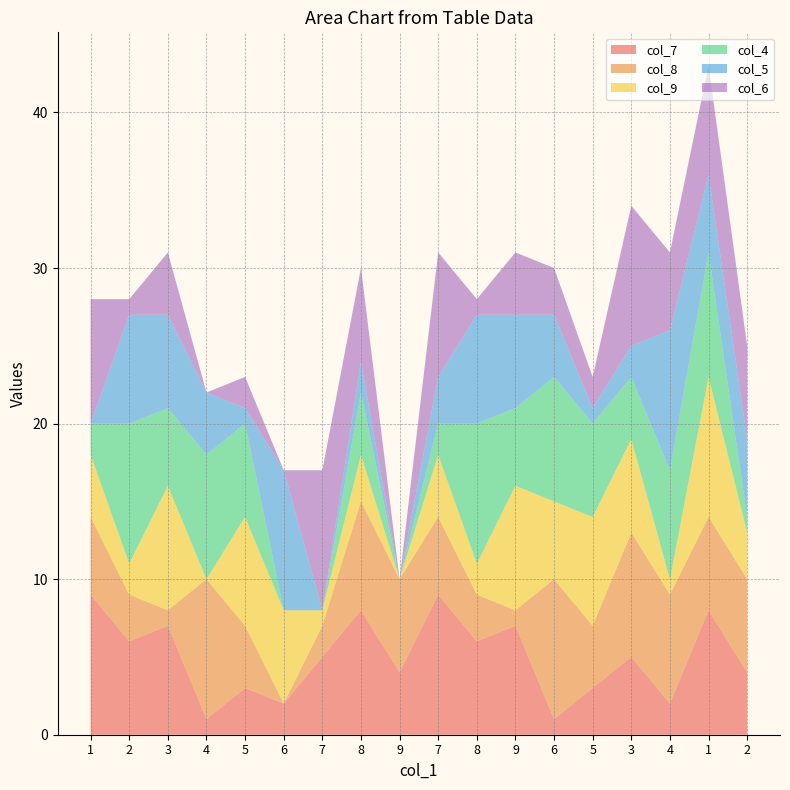

Reading right to left, list all the values displayed in this chart.

col_7: 4	8	2	5	3	1	7	6	9	4	8	5	2	3	1	7	6	9
col_8: 6	6	7	8	4	9	1	3	5	6	7	2	0	4	9	1	3	5
col_9: 3	9	1	6	7	5	8	2	4	0	3	1	6	7	0	8	2	4
col_4: 1	8	7	4	6	8	5	9	2	0	4	0	0	6	8	5	9	2
col_5: 5	5	9	2	1	4	6	7	3	0	2	0	9	1	4	6	7	0
col_6: 6	7	5	9	2	3	4	1	8	0	6	9	0	2	0	4	1	8